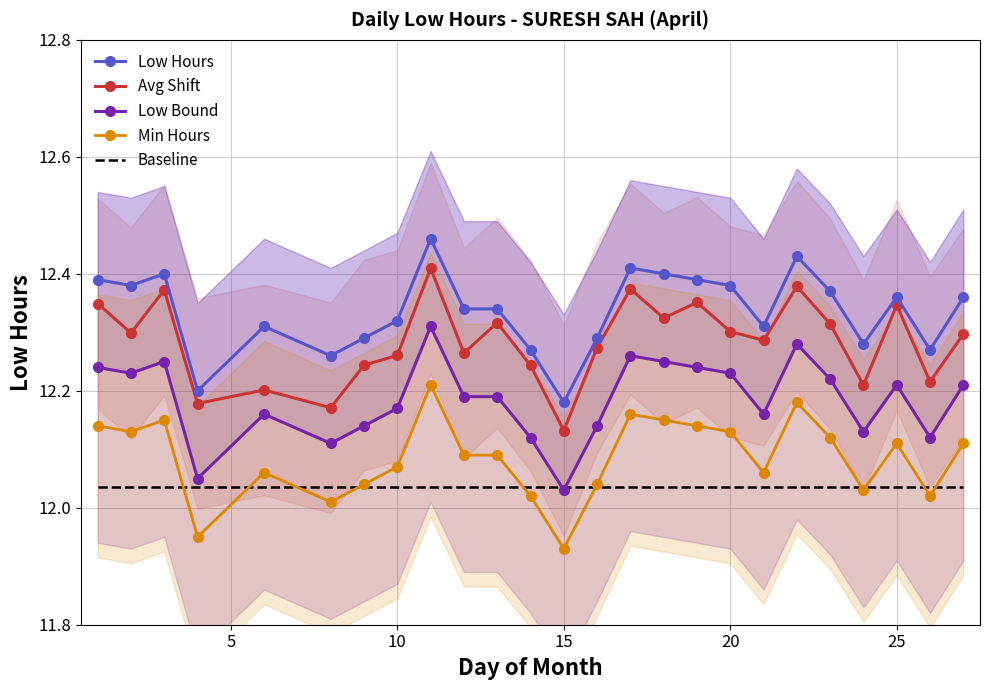

Is it true that Avg Shift equals 12.3 at 20?

True